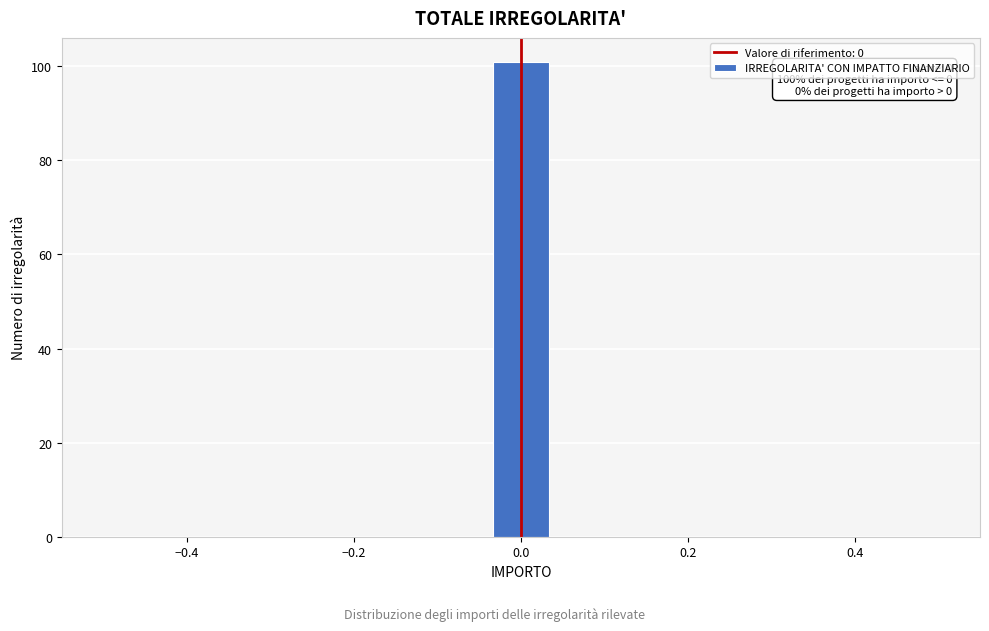

Read against the x-axis, roughly where is the centre of the tallest bar?

0.00